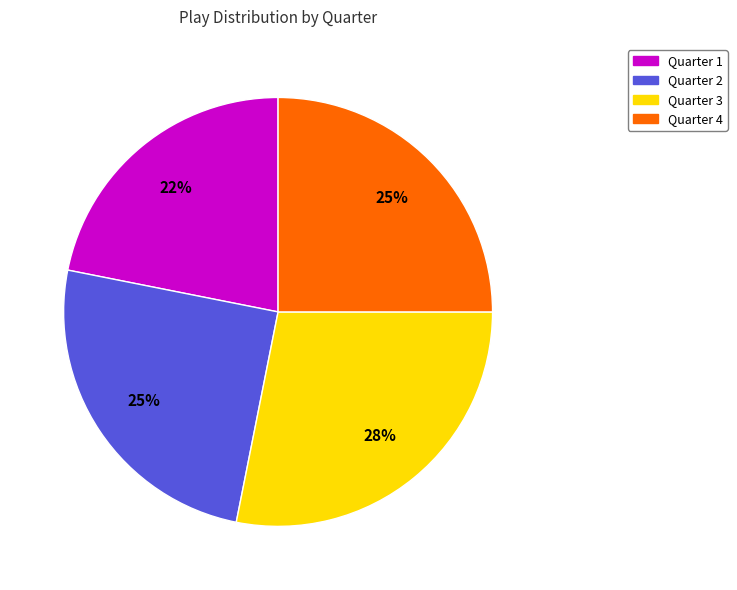

Count the number of slices in the pie.

4